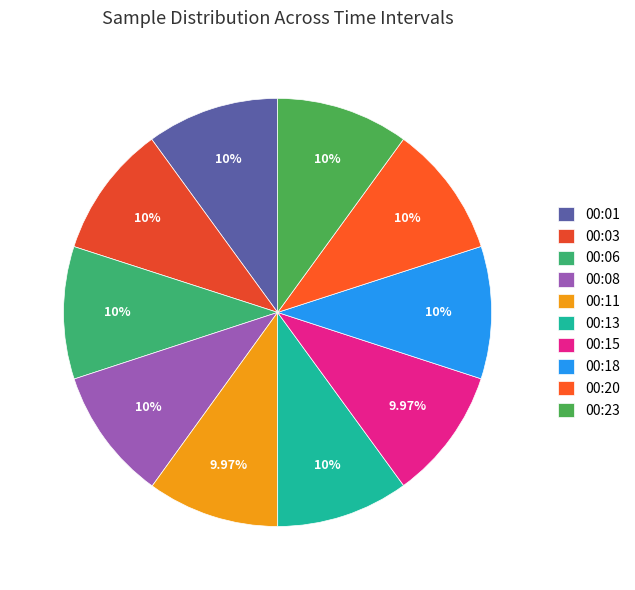

Between 00:18 and 00:20, which is larger?

00:18